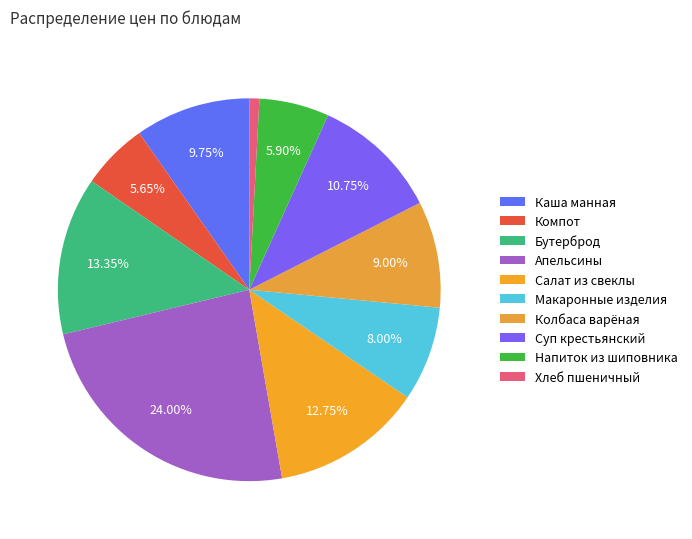

To the nearest percent, what is the combined percentage of Колбаса варёная and Апельсины?

33%